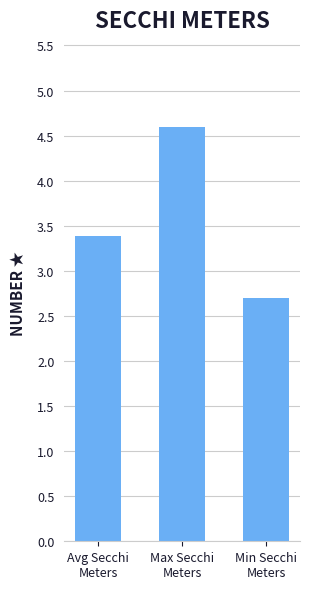

What is the difference between the maximum and minimum values?

1.9